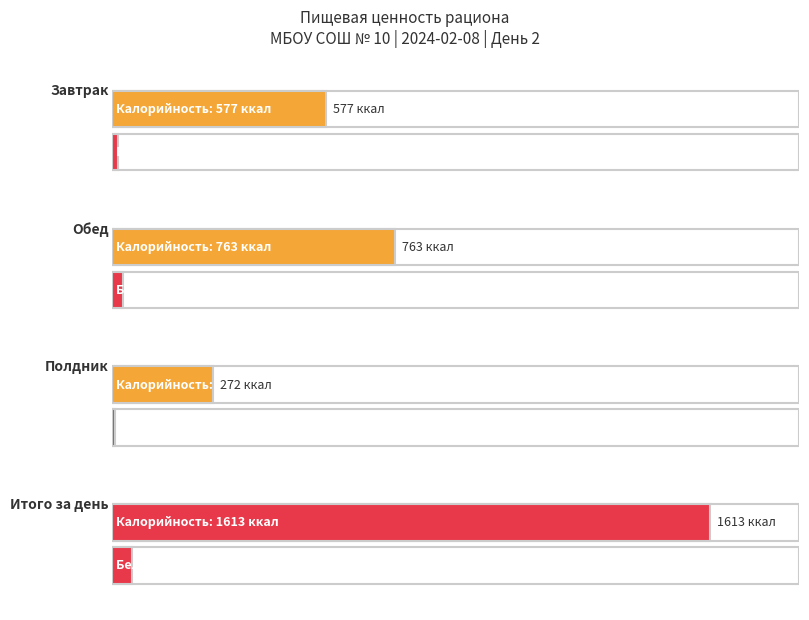

How many groups of bars are there?

4